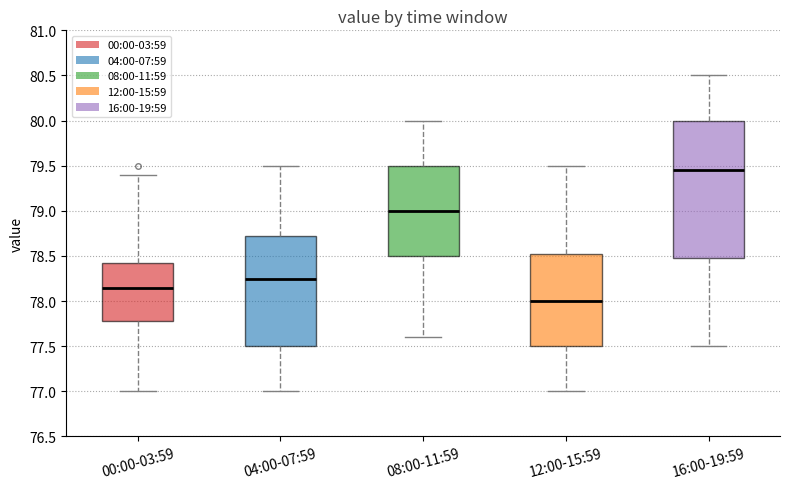

Reading left to right, read every box against the y-axis: the position of its median line, the range the box covers, and the ends of its whiskers. The values are not printed on the chart, so give them approximately, as read against the axis.

00:00-03:59: median 78.15, box 77.80 to 78.45, whiskers 77.00 to 79.40
04:00-07:59: median 78.25, box 77.50 to 78.75, whiskers 77.00 to 79.50
08:00-11:59: median 79.00, box 78.50 to 79.50, whiskers 77.60 to 80.00
12:00-15:59: median 78.00, box 77.50 to 78.55, whiskers 77.00 to 79.50
16:00-19:59: median 79.45, box 78.50 to 80.00, whiskers 77.50 to 80.50